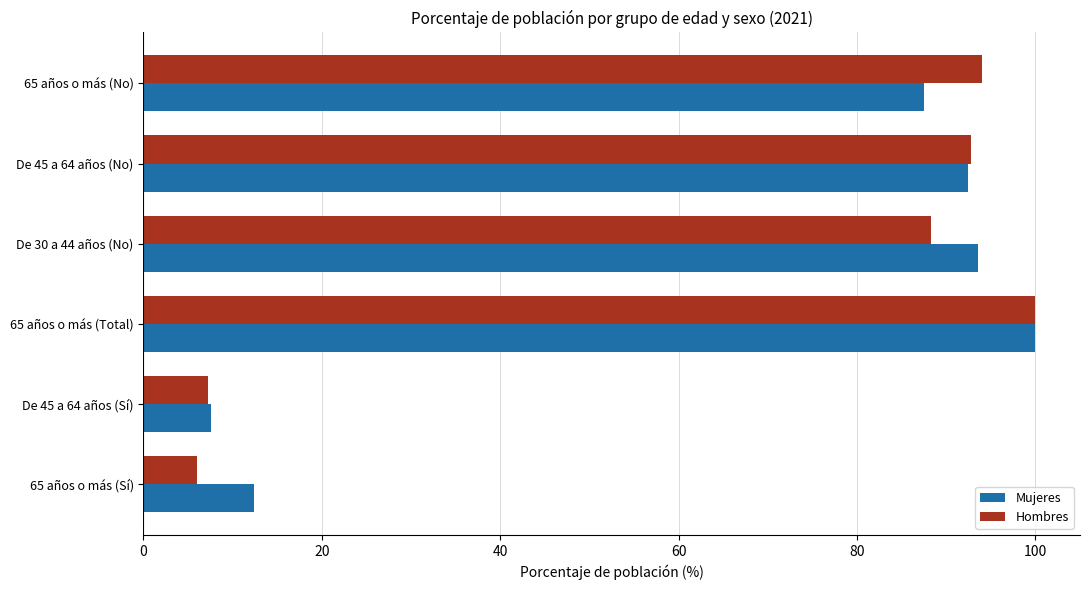

At which label does Hombres reach its peak?

65 años o más (Total)